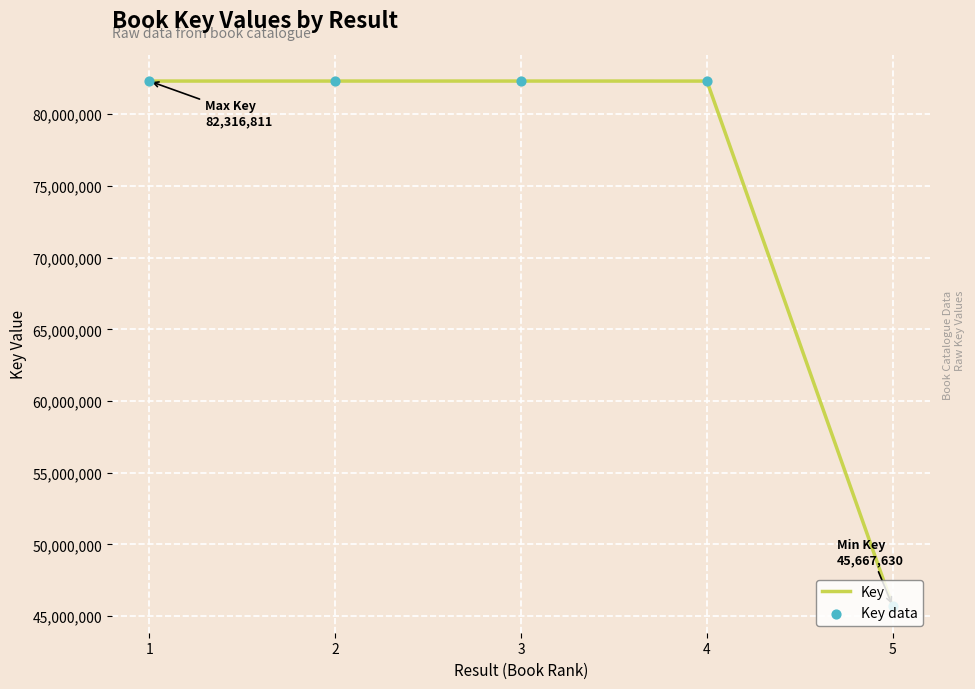

What is the change in value from 2 to 5?

-36648543